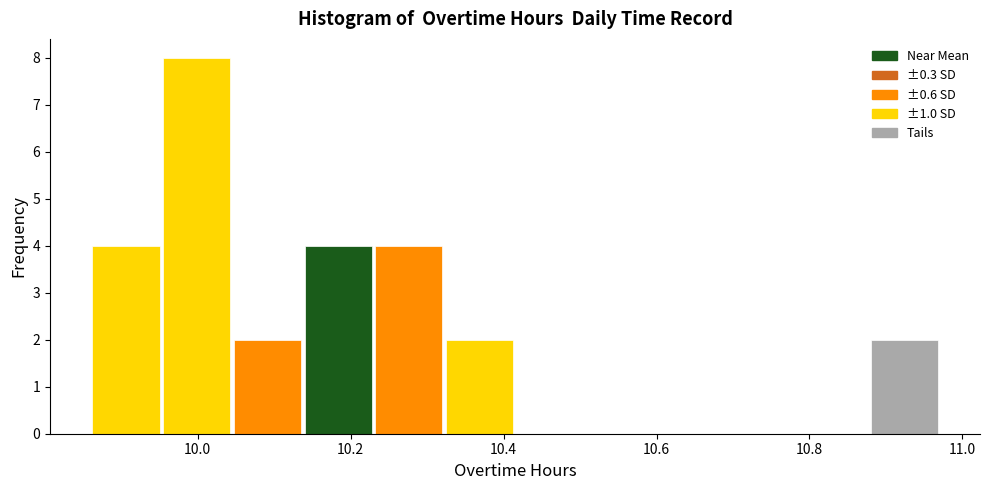

What is the height of the bar covering 9.96 to 10.04 on the x-axis? Neither the bar edges nor the heights are printed on the chart, so give them approximately, as read against the axes.

8